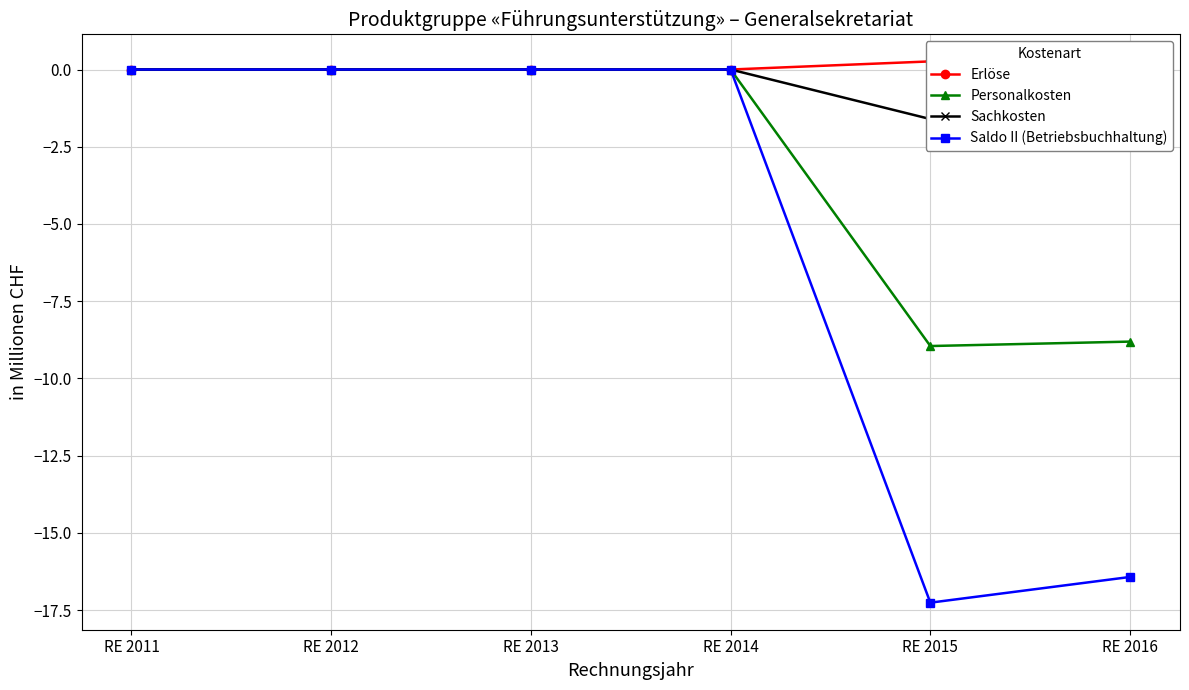

At how many categories does at least one series exceed -10?

6